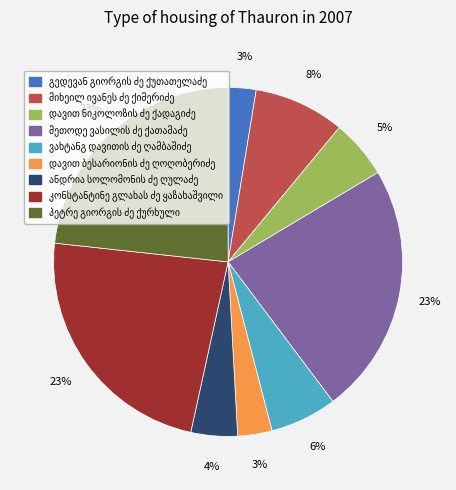

Does any single category account for the majority?

No